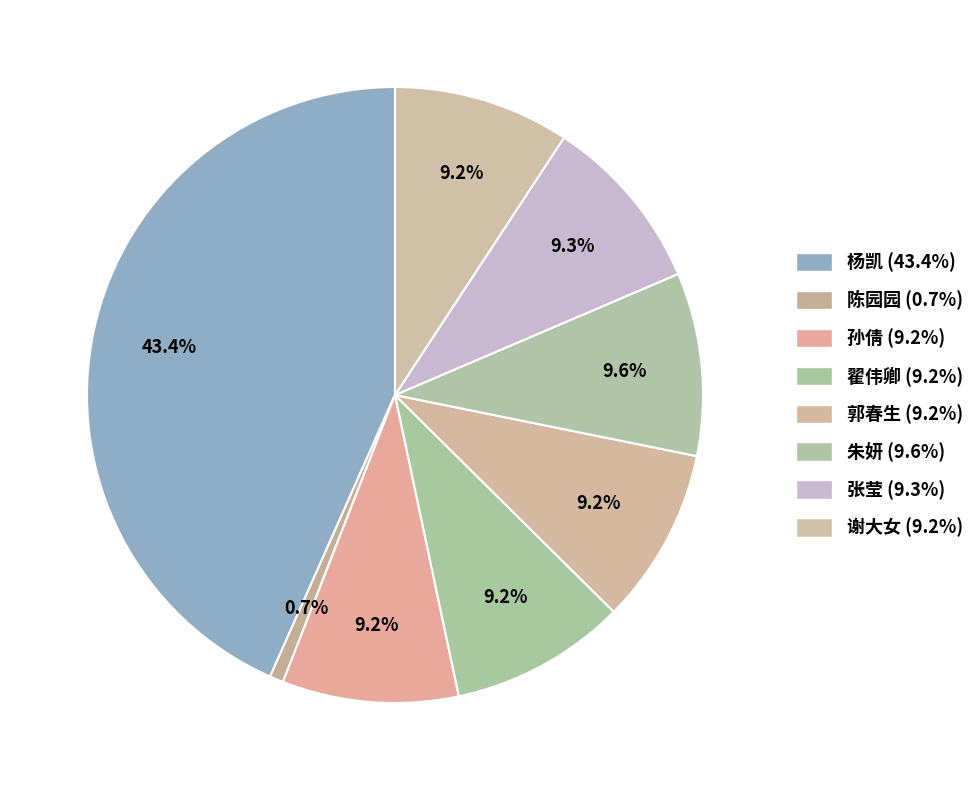

How many slices are in this pie chart?

8